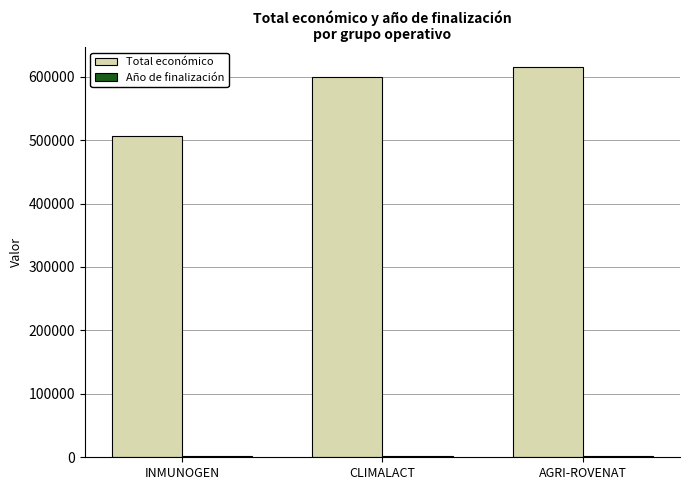

What is the average value of the Total económico series?

574026